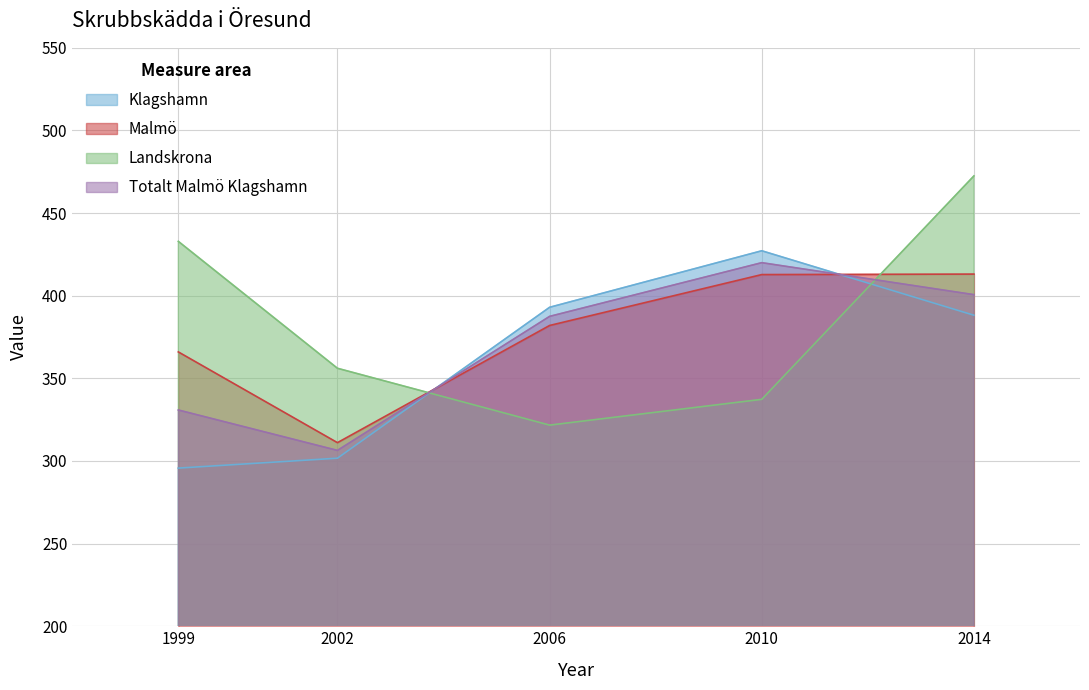

Does the chart have visible grid lines?

Yes